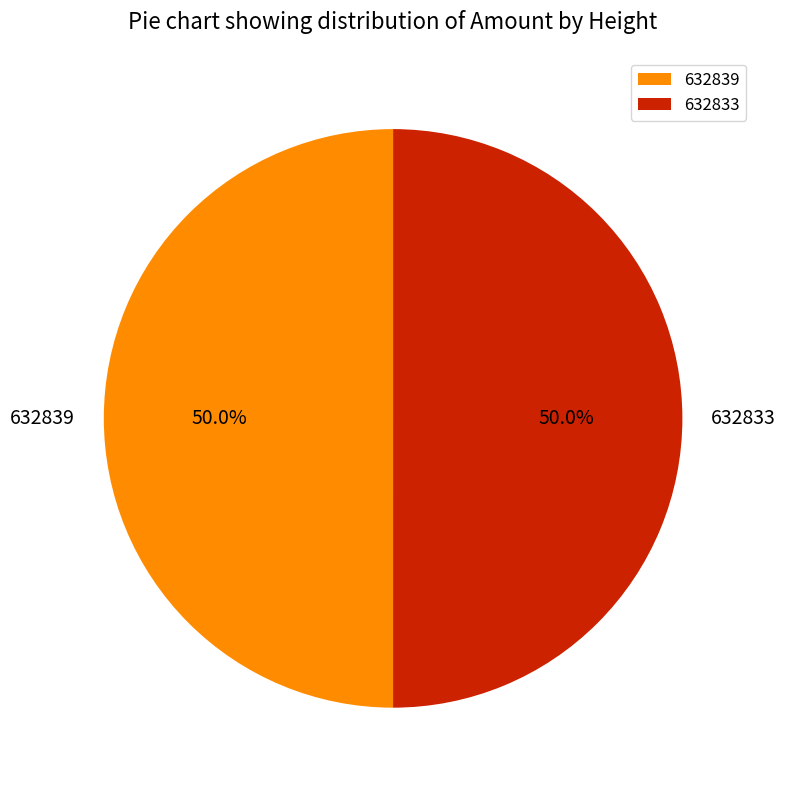

Combined, do 632839 and 632833 account for over 50%?

Yes